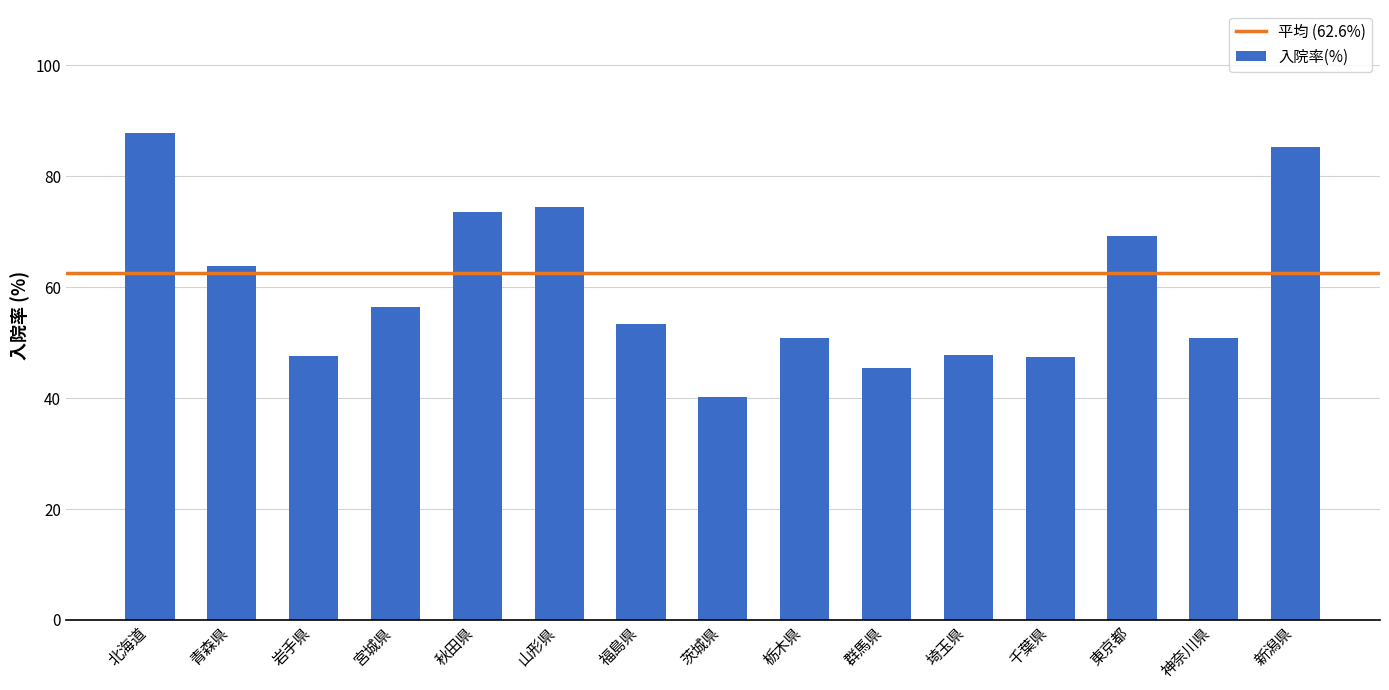

What is the minimum value shown in the chart?

40.2